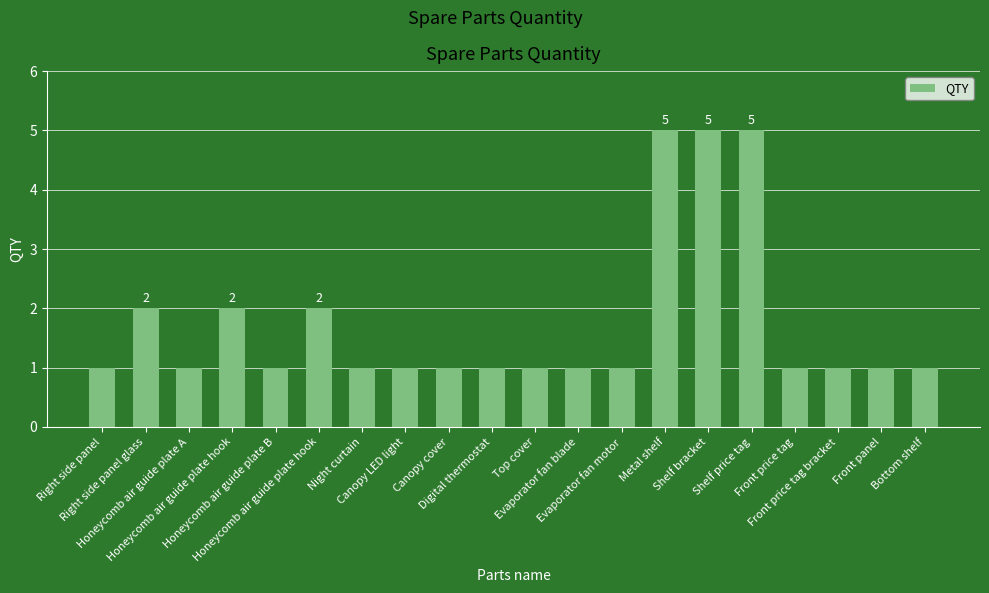

What is the sum of the values at Right side panel glass and Front panel?

3